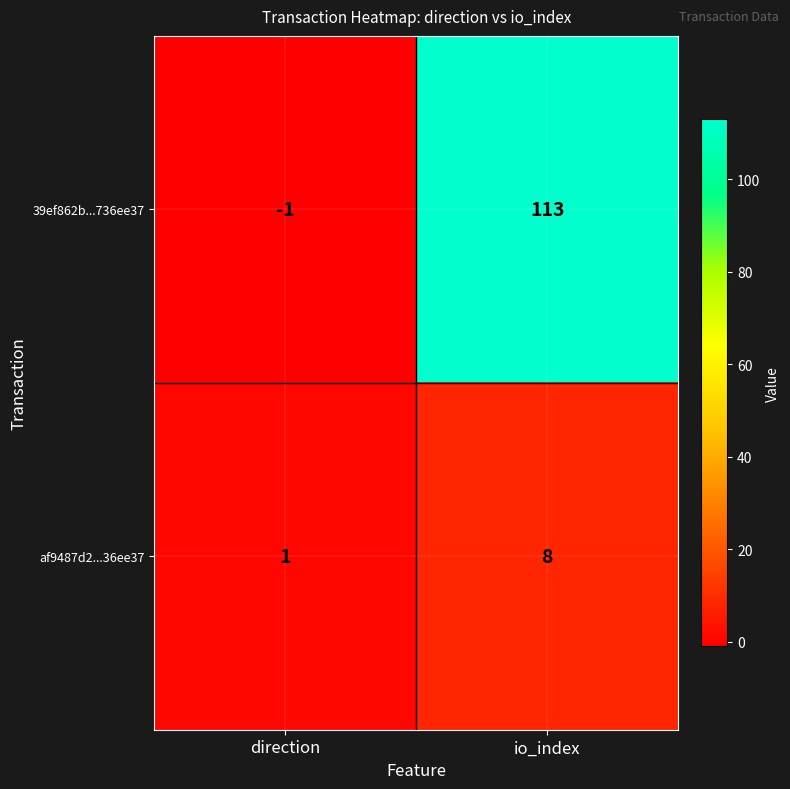

Which series has the largest range (max minus min)?

39ef862b...736ee37